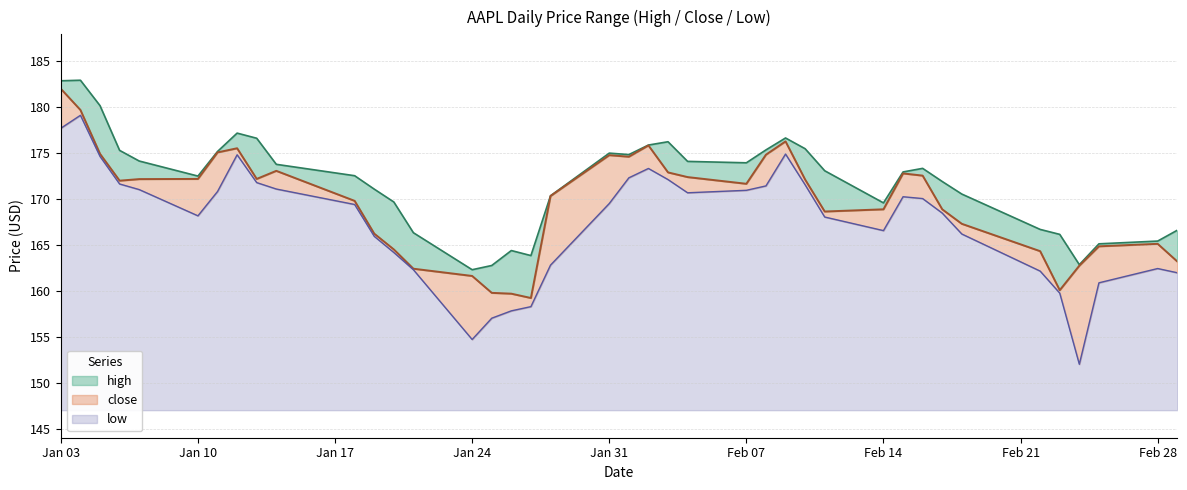

True or false: low has more than 1 interior local peaks.

True